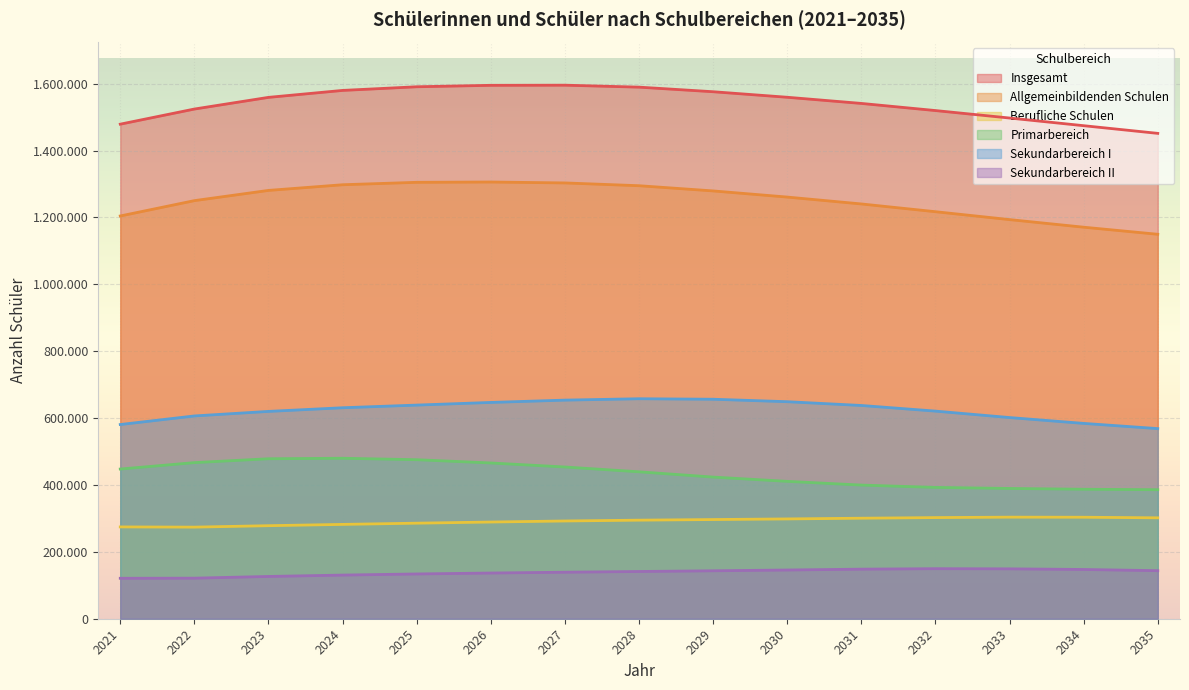

What is the sum of the Primarbereich values at 2027 and 2032?

846504